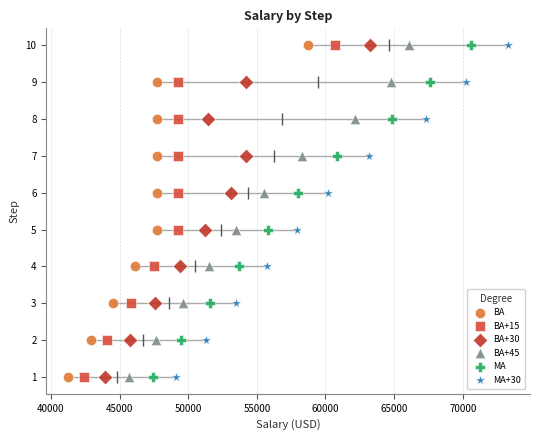

What are all the series names shown in the legend?

BA, BA+15, BA+30, BA+45, MA, MA+30